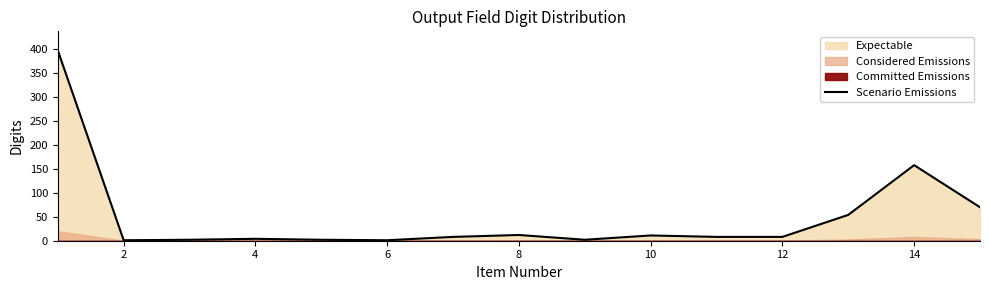

At which label is Scenario Emissions closest to 199?

14